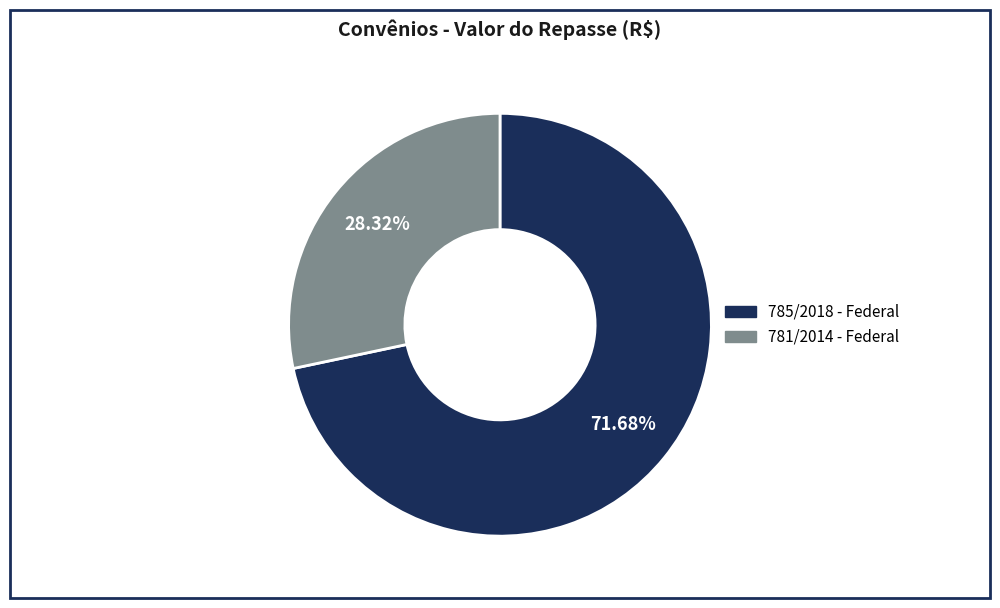

To the nearest percent, what is the difference between the largest and smallest slice percentages?

43%